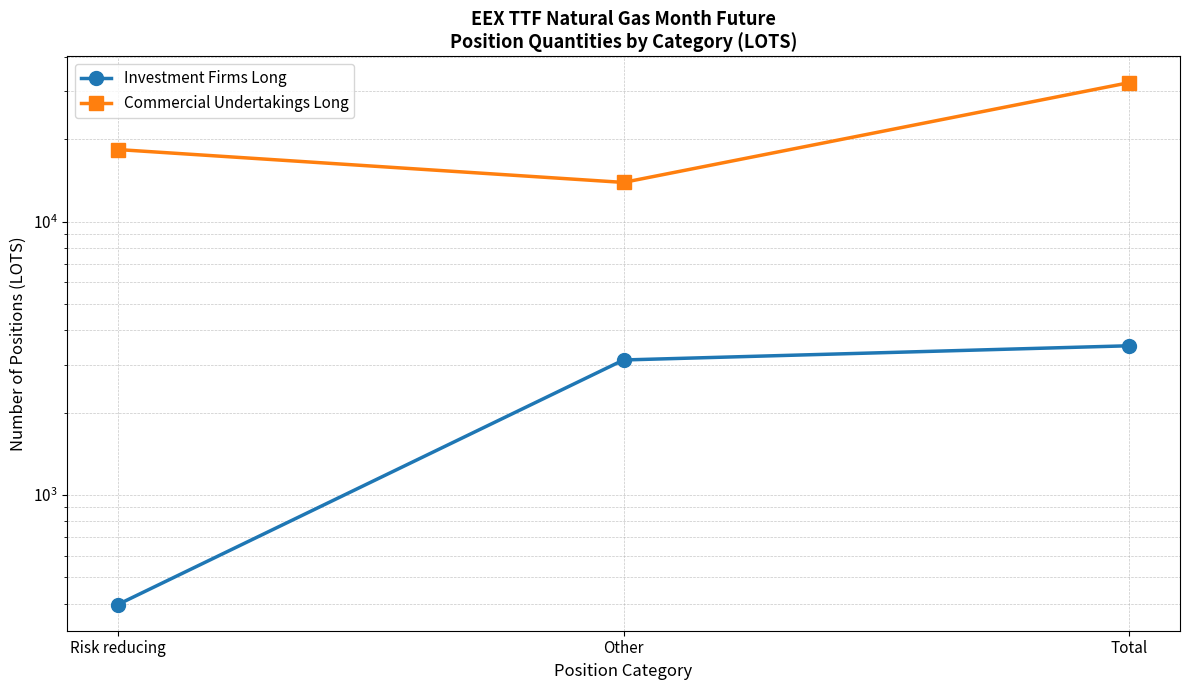

How many distinct data groups are displayed?

2